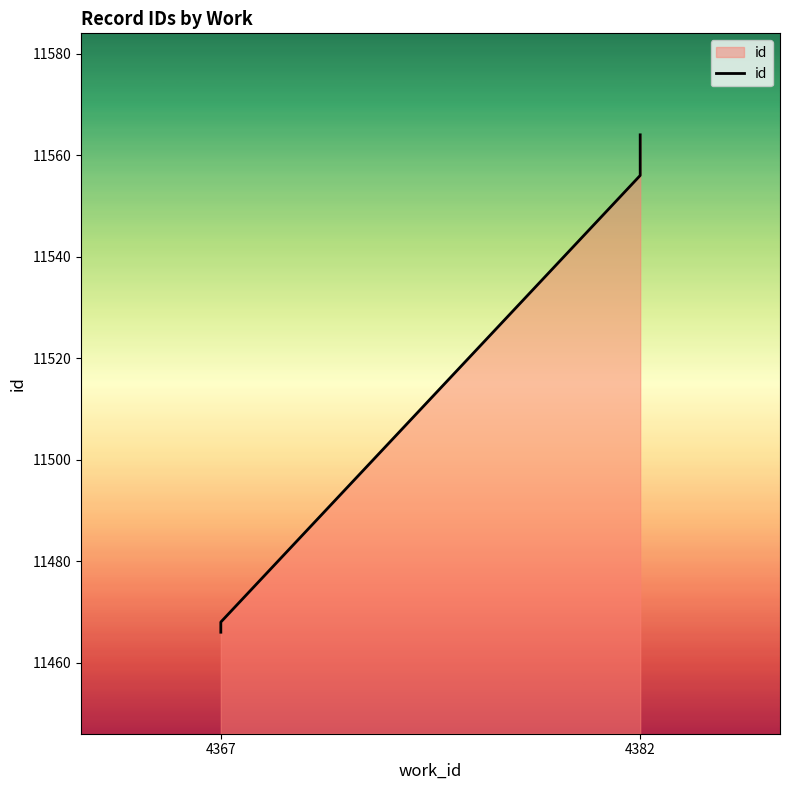

True or false: the data shows 15738 at 4382.

False